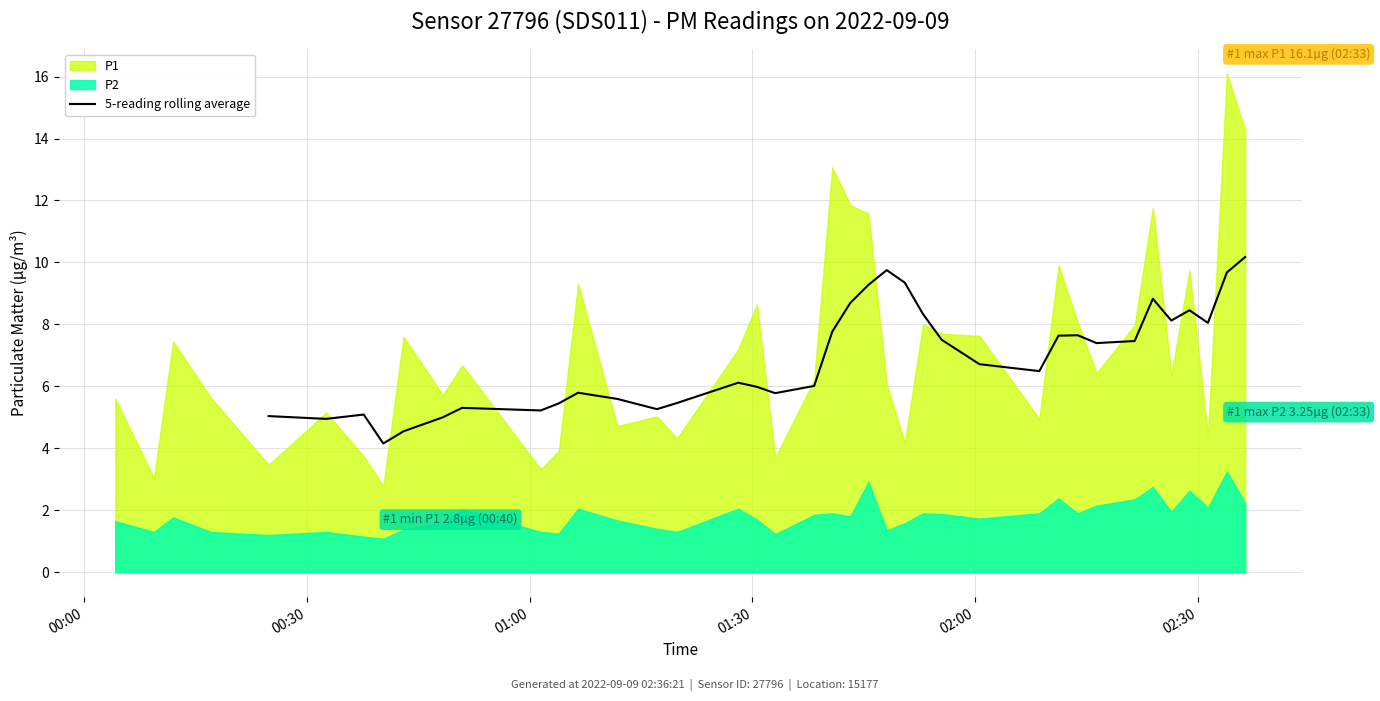

What is the maximum value for 5-reading rolling average?

10.2